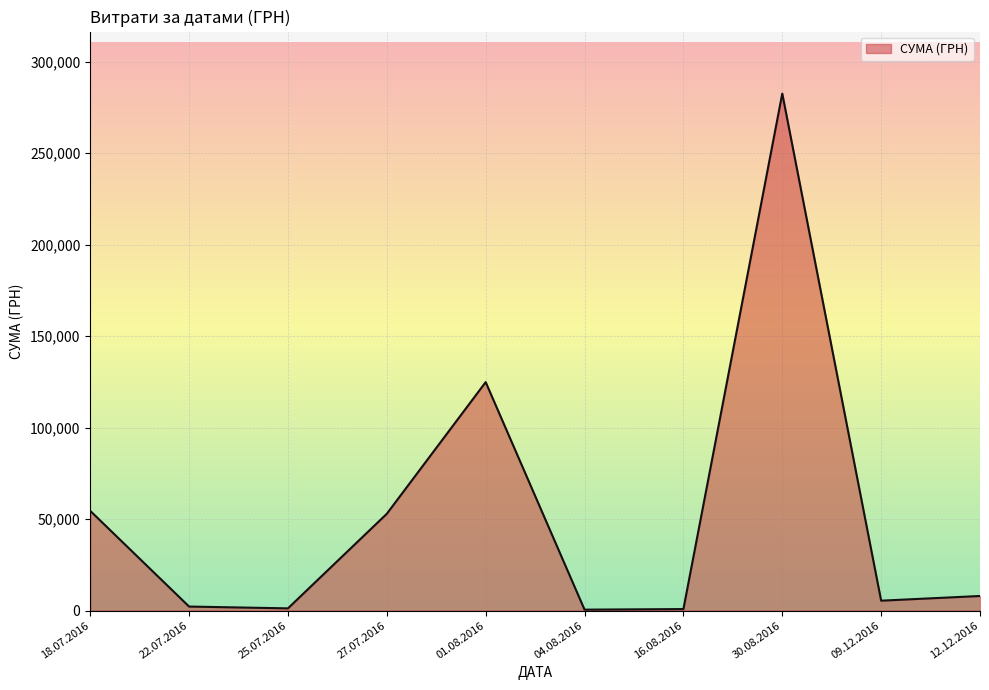

What is the change in value from 30.08.2016 to 12.12.2016?

-274535.1